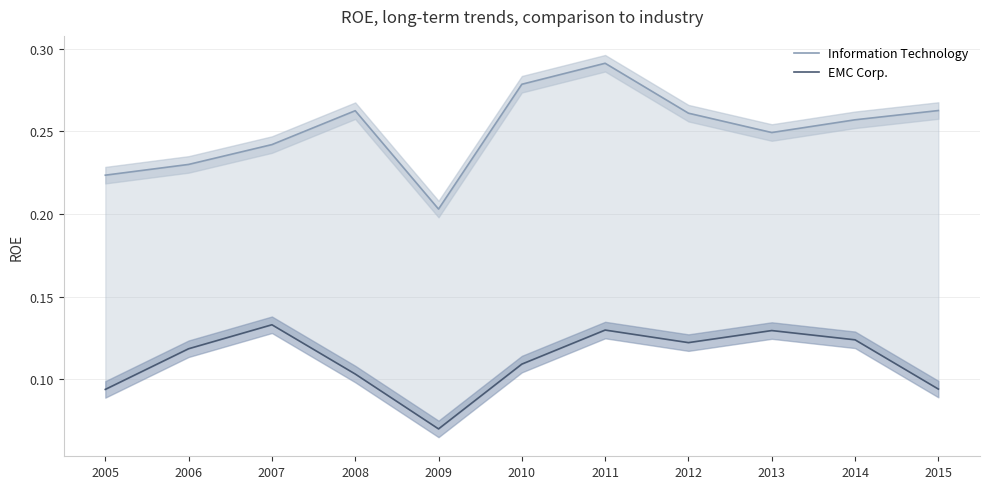

At which category is the sum across all series the highest?

2011